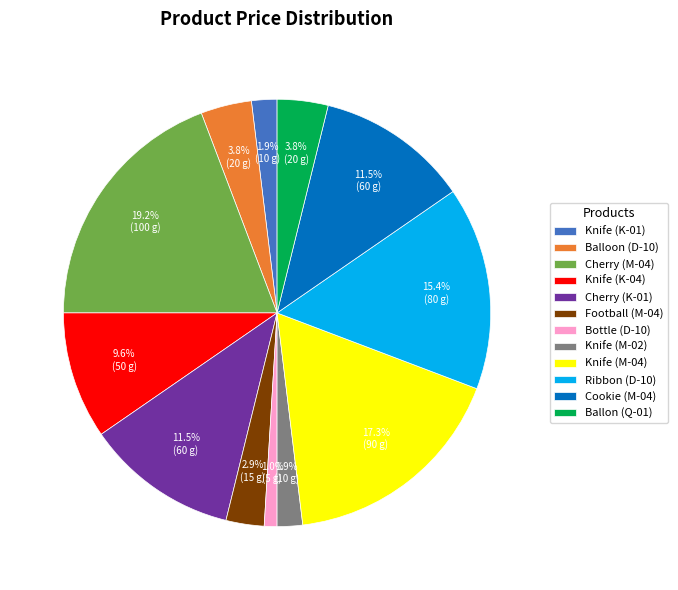

The Bottle (D-10) slice represents 1% of the pie. True or false?

True